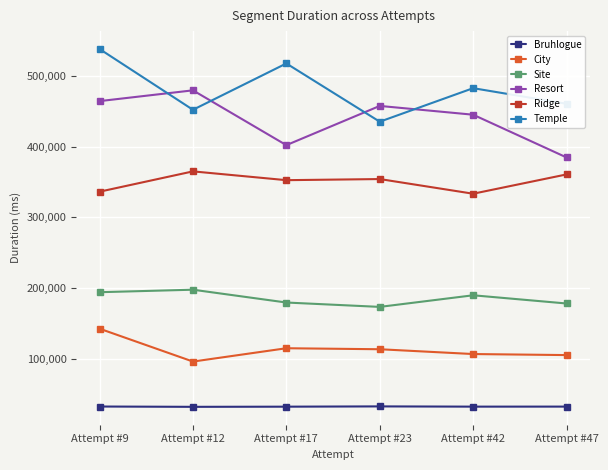

At which category is the sum across all series the highest?

Attempt #9